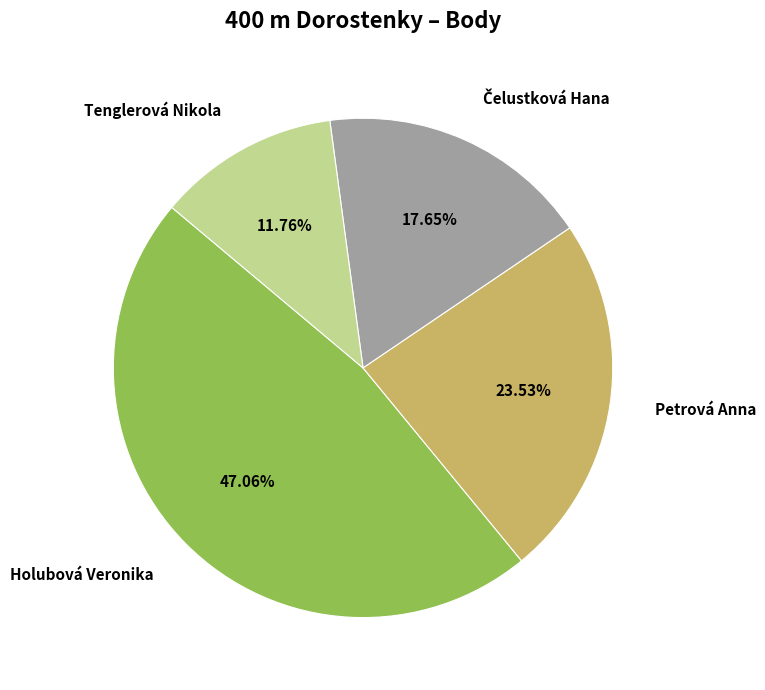

Which category has the smallest portion of the pie?

Tenglerová Nikola